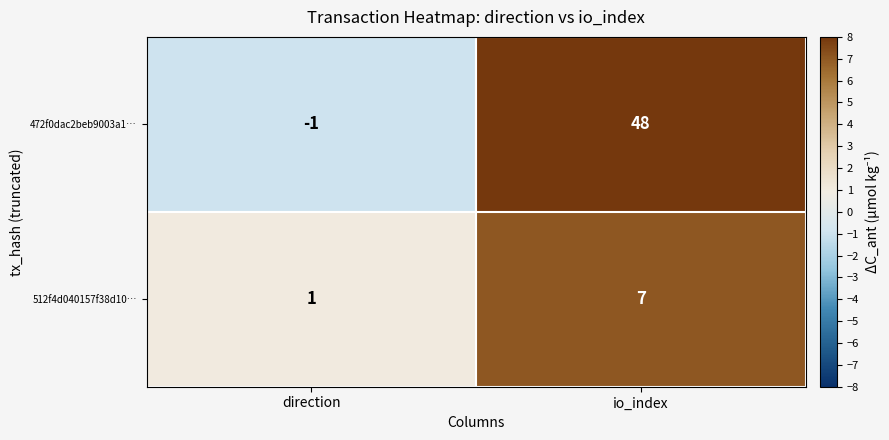

Is it true that 472f0dac2beb9003a1… equals 72 at io_index?

False